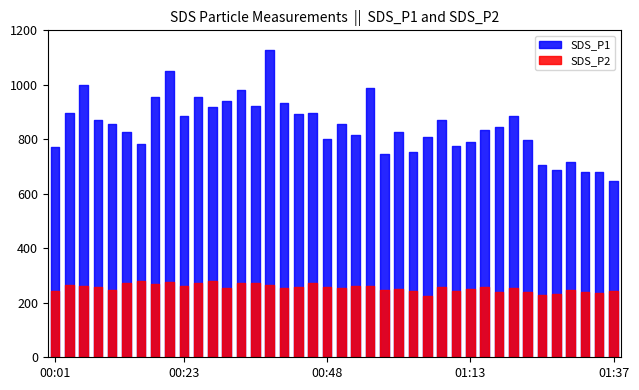

True or false: SDS_P2 and SDS_P1 cross at least once.

False